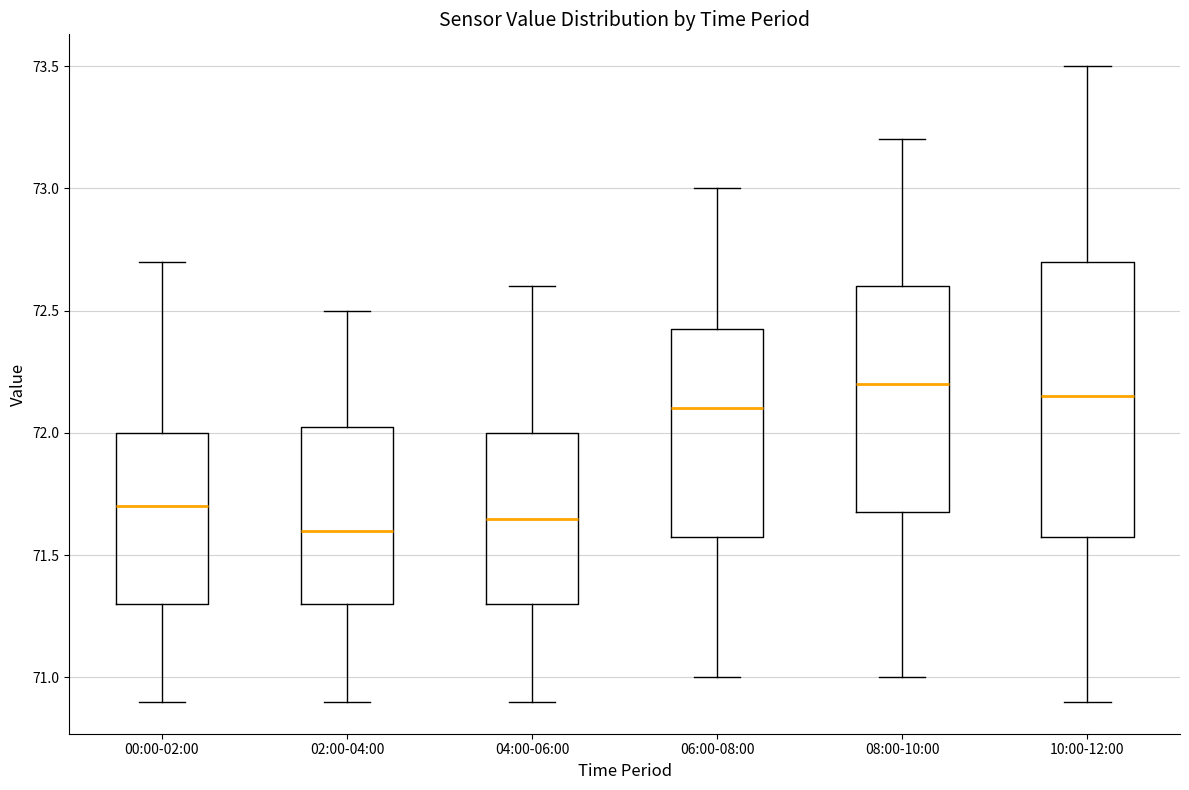

Reading left to right, read every box against the y-axis: the position of its median line, the range the box covers, and the ends of its whiskers. The values are not printed on the chart, so give them approximately, as read against the axis.

00:00-02:00: median 71.70, box 71.30 to 72.00, whiskers 70.90 to 72.70
02:00-04:00: median 71.60, box 71.30 to 72.05, whiskers 70.90 to 72.50
04:00-06:00: median 71.65, box 71.30 to 72.00, whiskers 70.90 to 72.60
06:00-08:00: median 72.10, box 71.60 to 72.45, whiskers 71.00 to 73.00
08:00-10:00: median 72.20, box 71.70 to 72.60, whiskers 71.00 to 73.20
10:00-12:00: median 72.15, box 71.60 to 72.70, whiskers 70.90 to 73.50